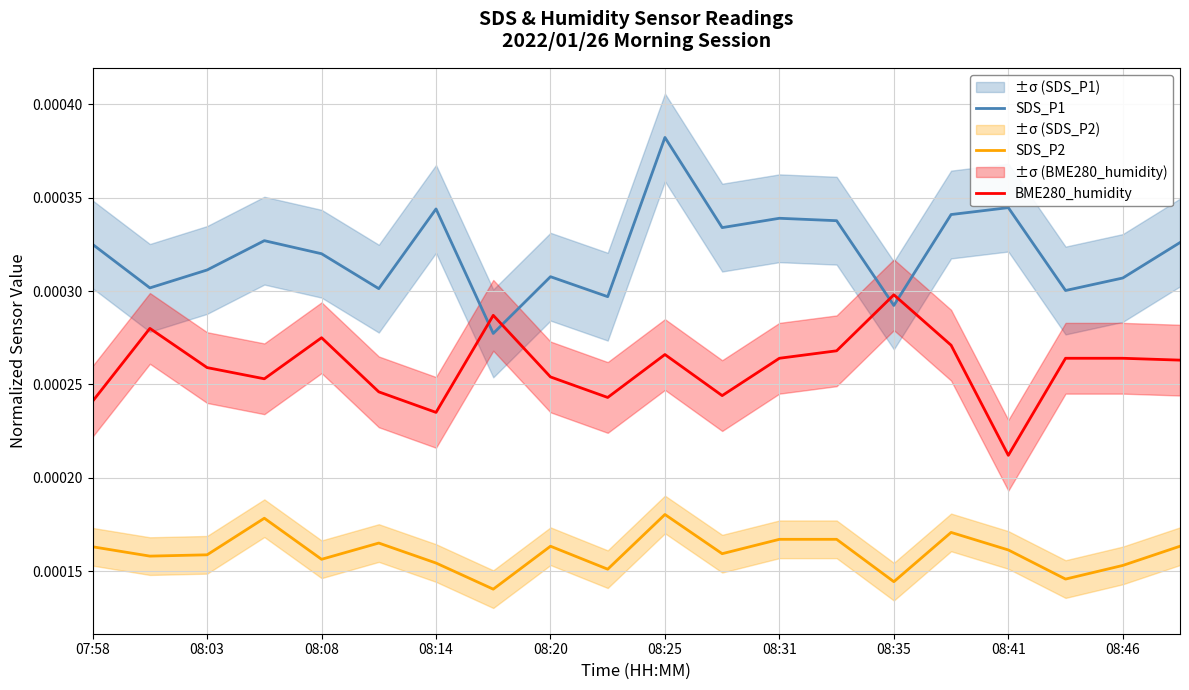

Reading left to right, transcribe all the data shown in this chart.

SDS_P1: 0.0	0.0	0.0	0.0	0.0	0.0	0.0	0.0	0.0	0.0	0.0	0.0	0.0	0.0	0.0	0.0	0.0	0.0	0.0	0.0
SDS_P2: 0.0	0.0	0.0	0.0	0.0	0.0	0.0	0.0	0.0	0.0	0.0	0.0	0.0	0.0	0.0	0.0	0.0	0.0	0.0	0.0
BME280_humidity: 0.0	0.0	0.0	0.0	0.0	0.0	0.0	0.0	0.0	0.0	0.0	0.0	0.0	0.0	0.0	0.0	0.0	0.0	0.0	0.0